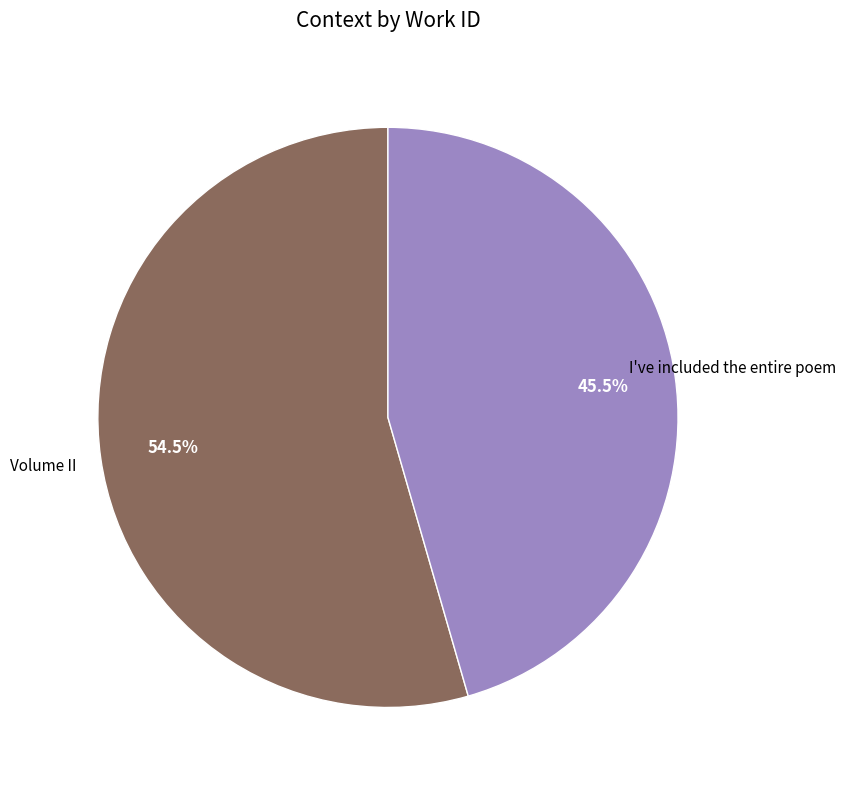

Is there any slice that represents more than half of the pie?

Yes